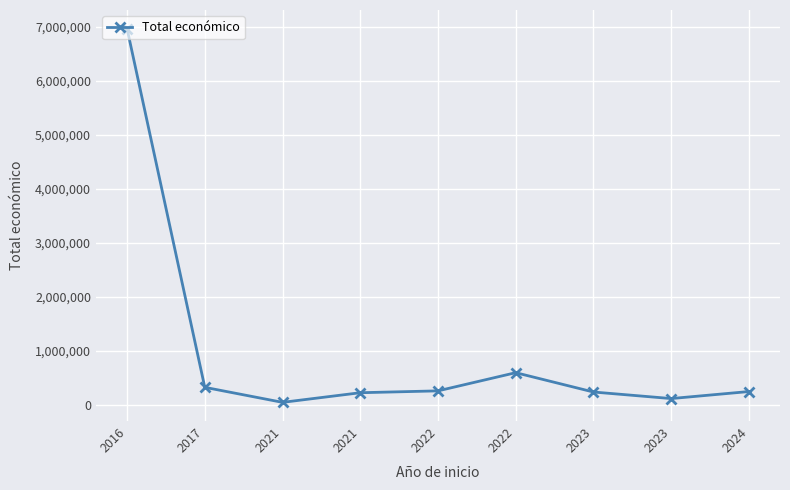

Is this an area chart (filled region under the line)?

No